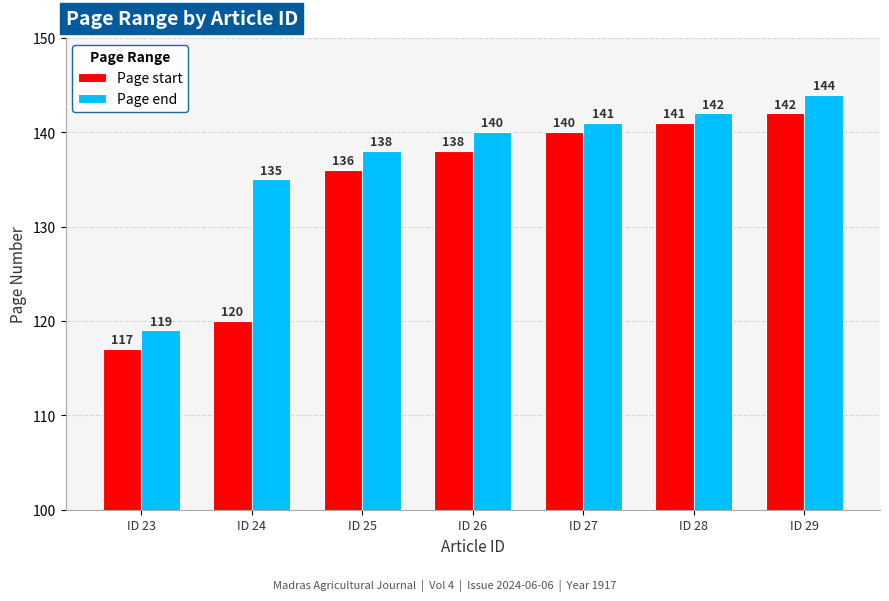

How many bars are there in each group?

2